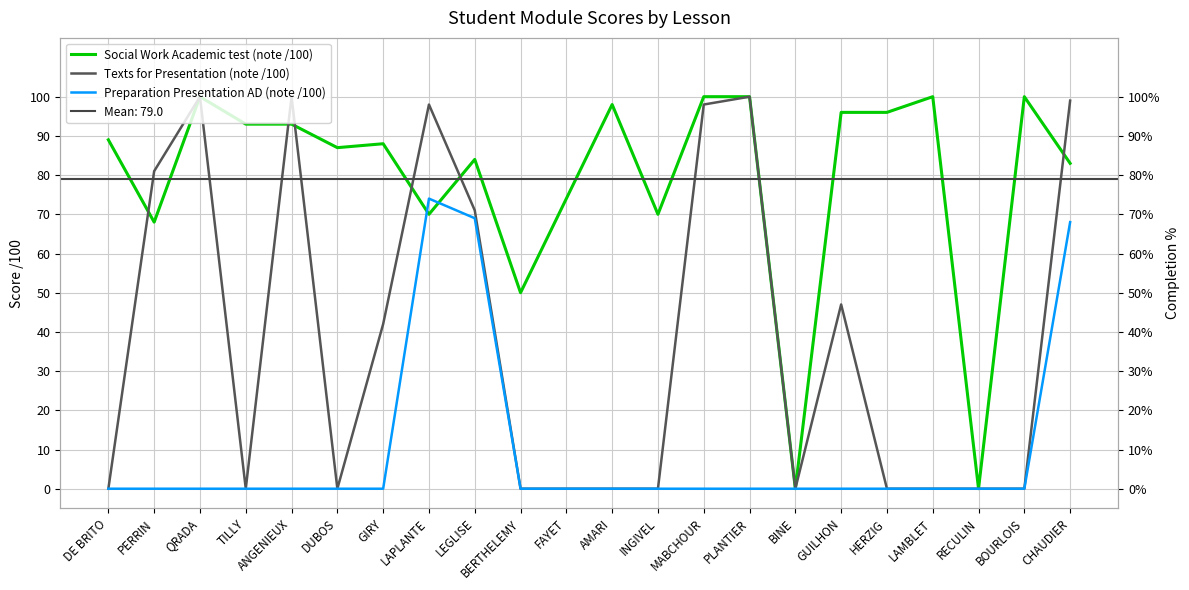

What position from the right is LAPLANTE?

15